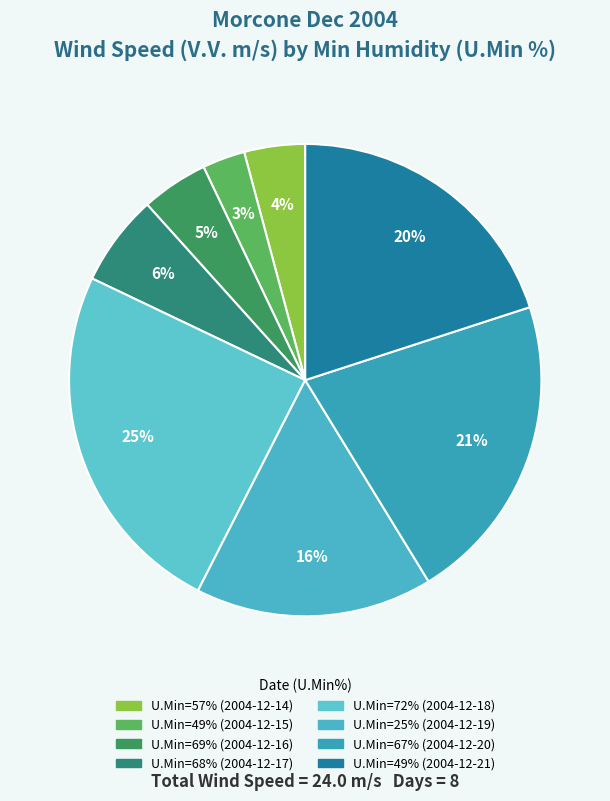

Which category has the biggest portion of the pie?

72